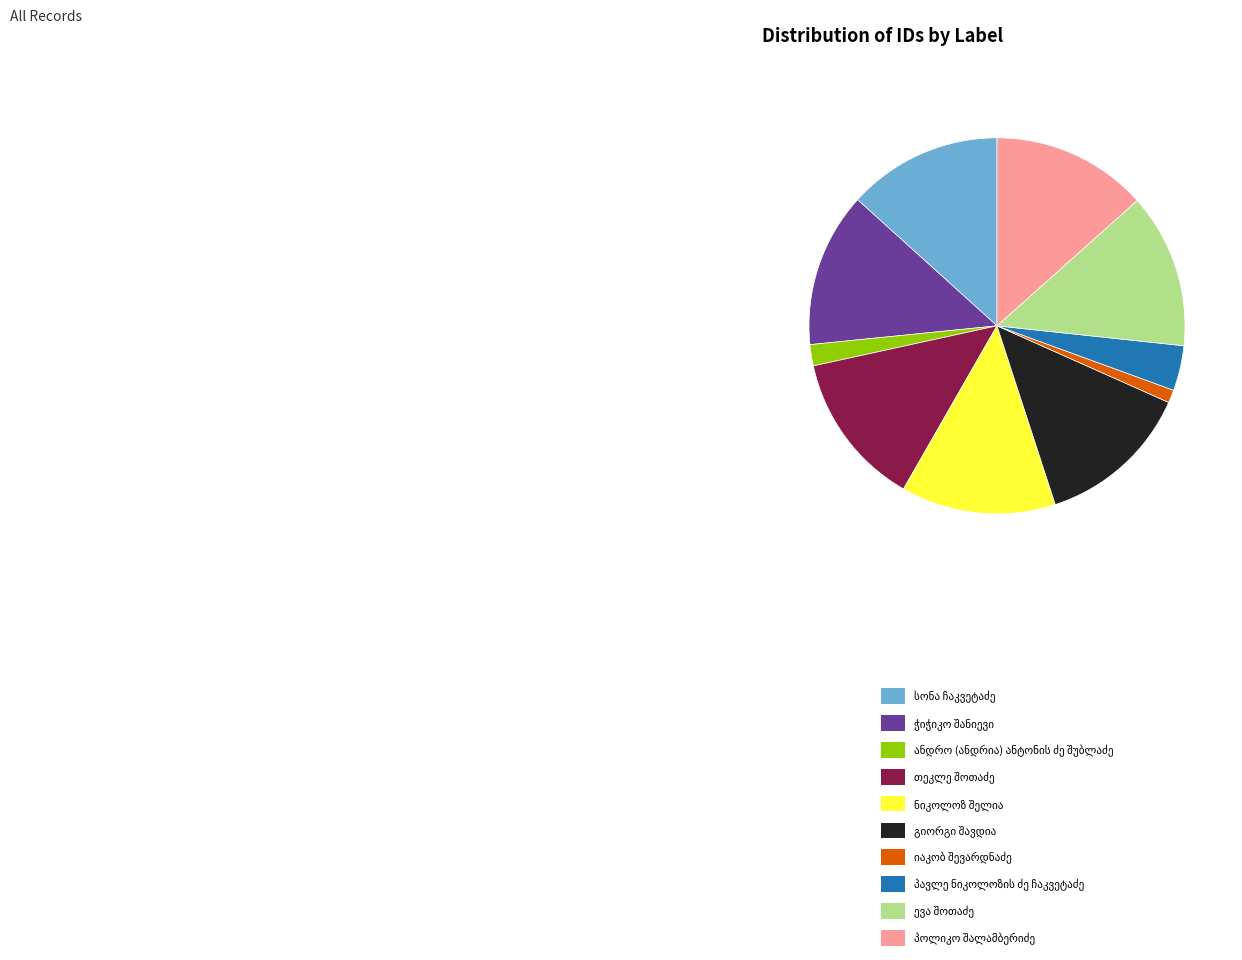

Does any single category account for the majority?

No